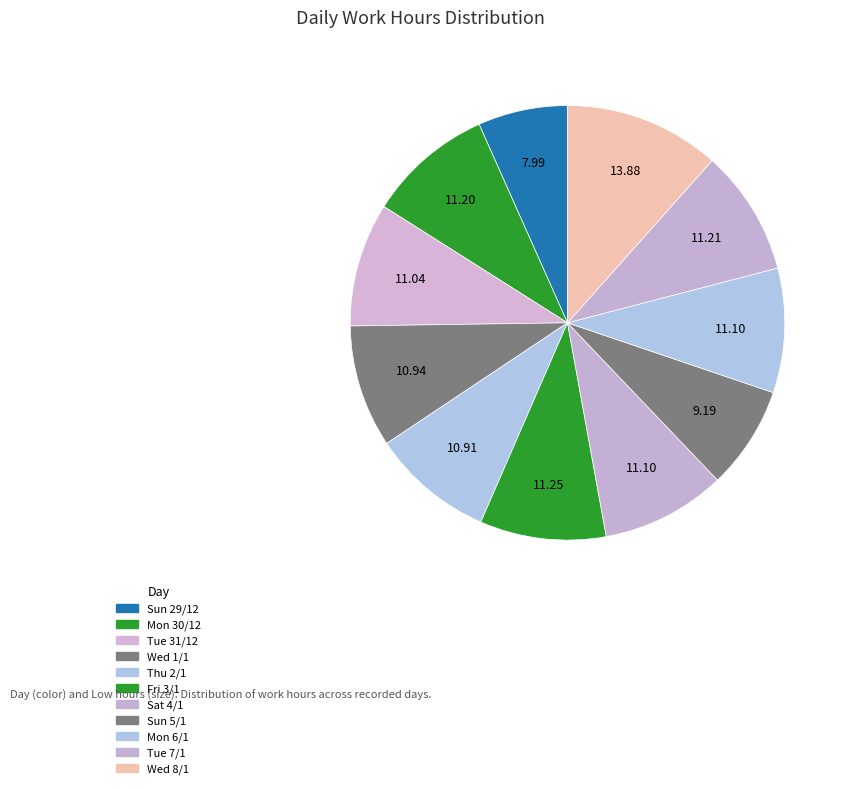

To the nearest percent, what percentage of the pie is Mon 6/1?

9%